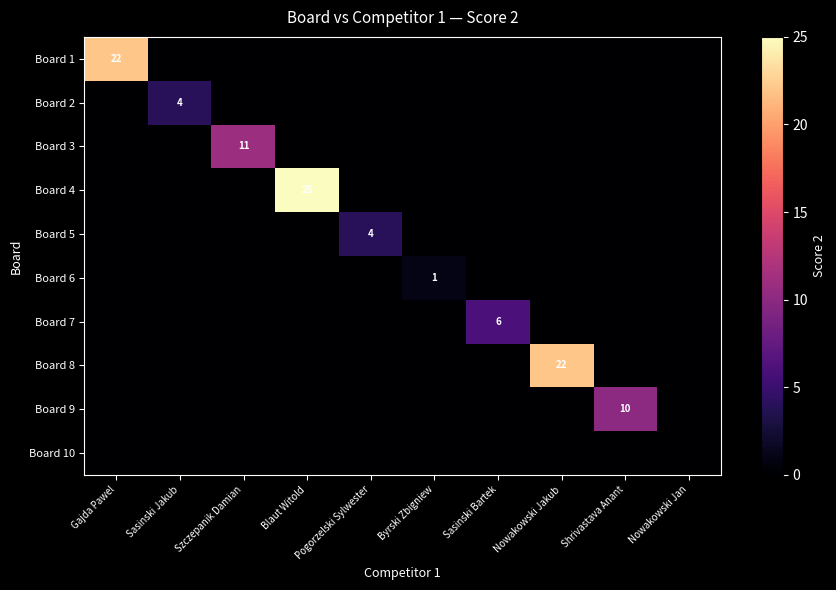

What is the difference between the maximum and minimum values in the Board 5 series?

4